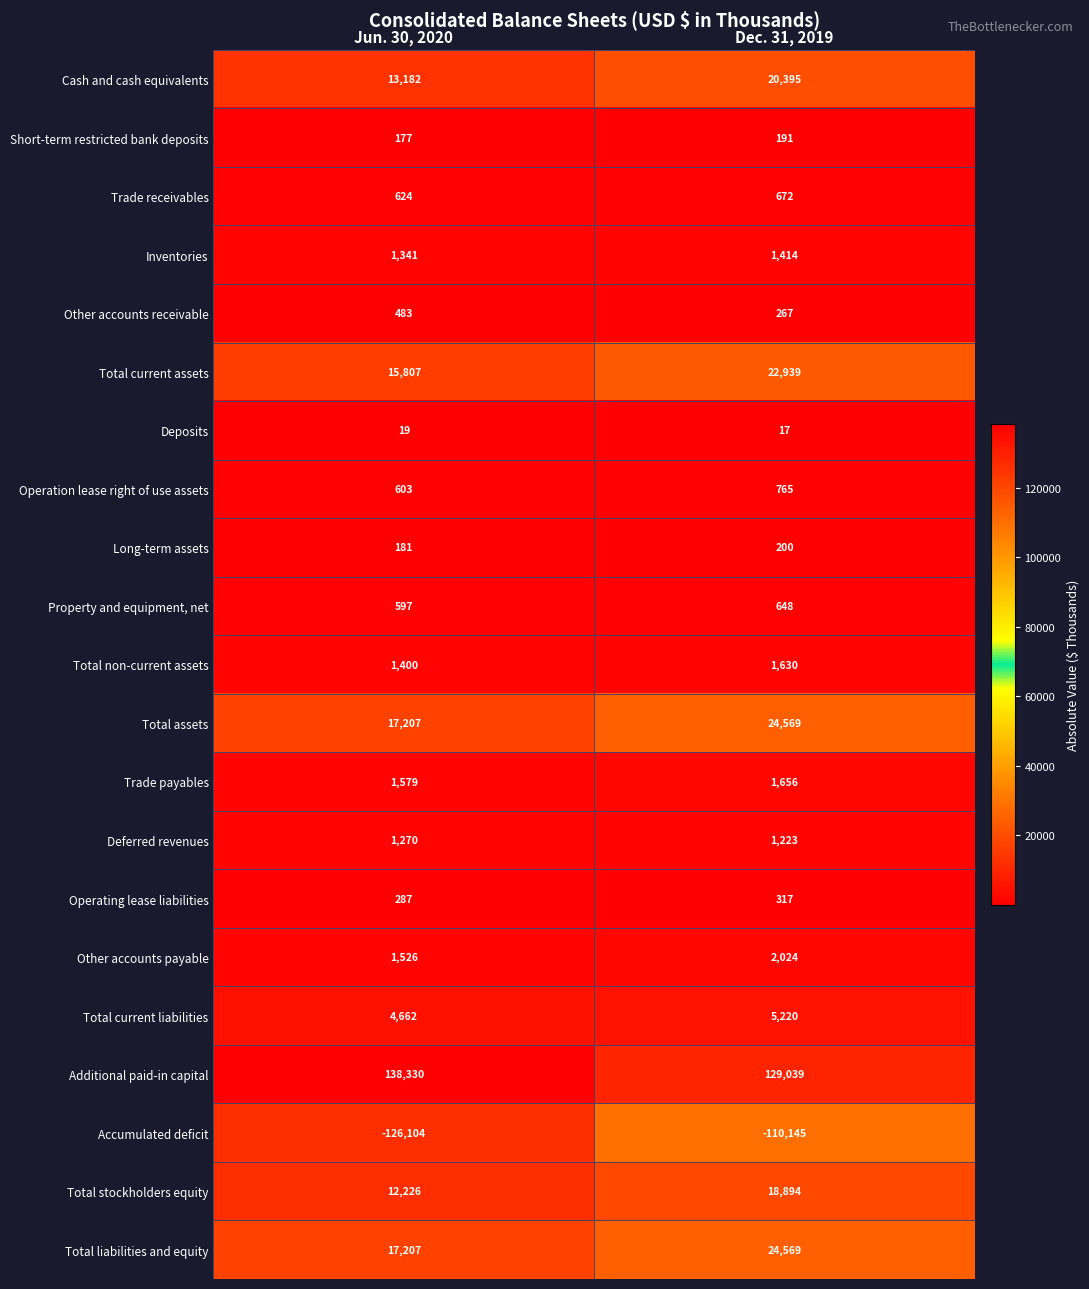

Which category has the highest value across all series?

Jun. 30, 2020